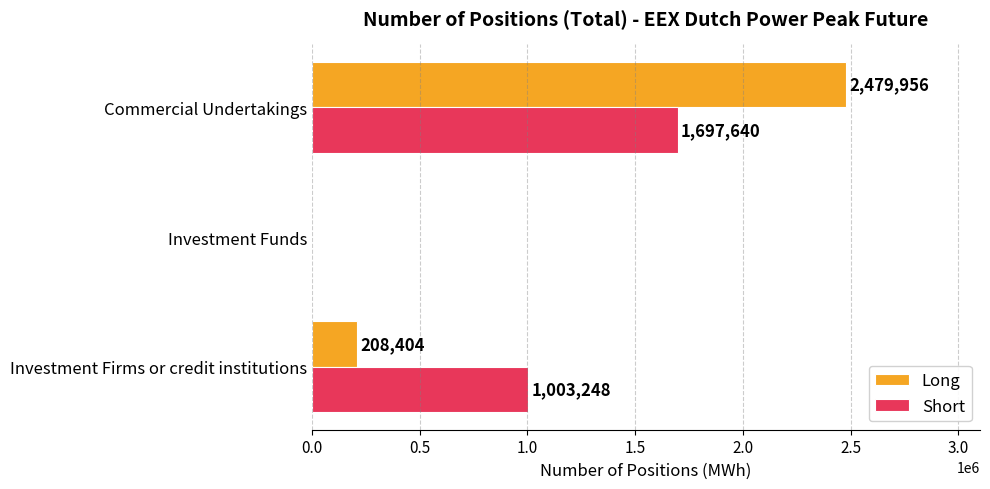

What is the sum of all Short values?

2700888